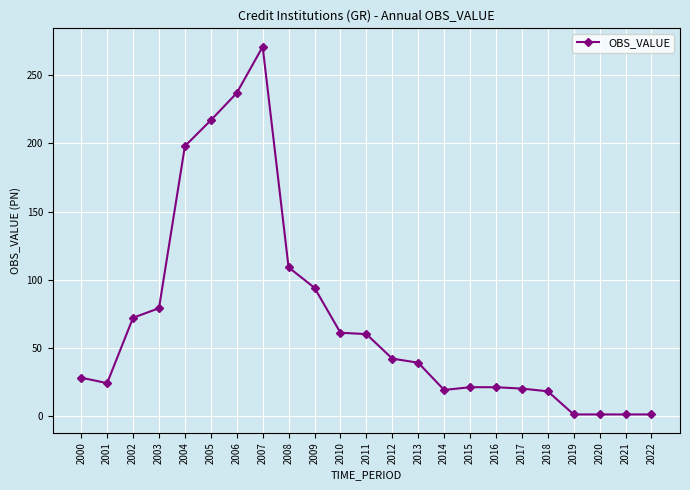

What is the sum of all values?

1634